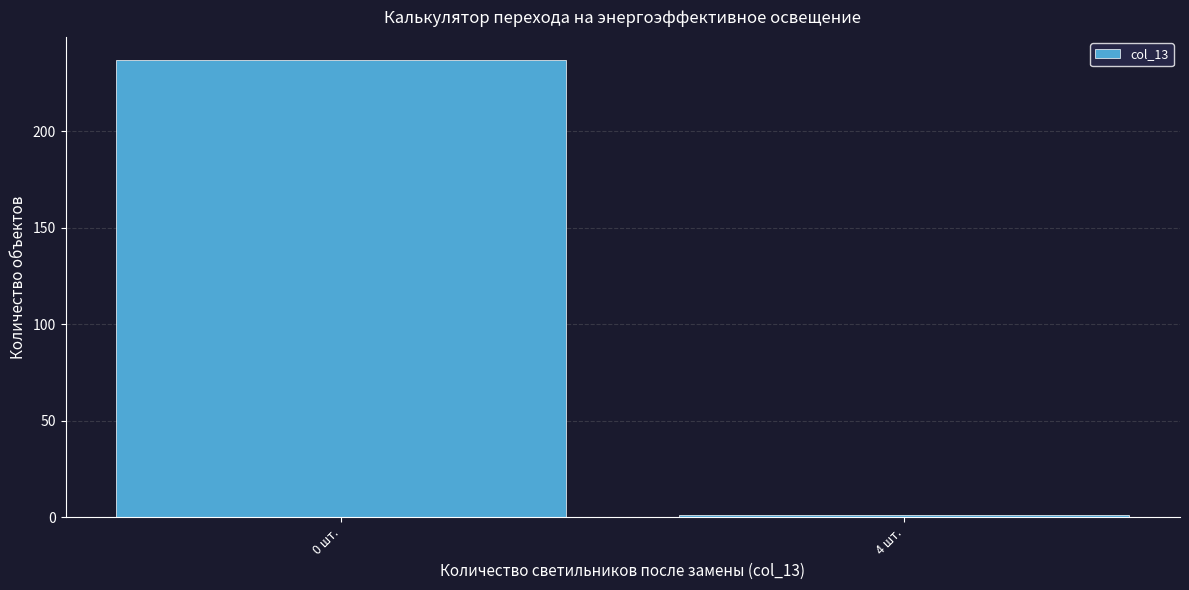

Reading left to right, extract all data points from this chart.

0 шт.=237	4 шт.=1